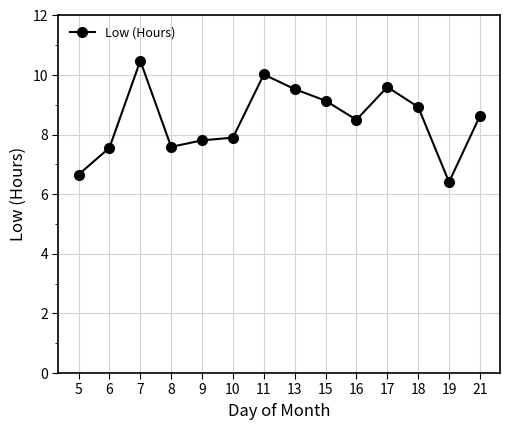

True or false: there are more than 1 points higher than both neighbors.

True